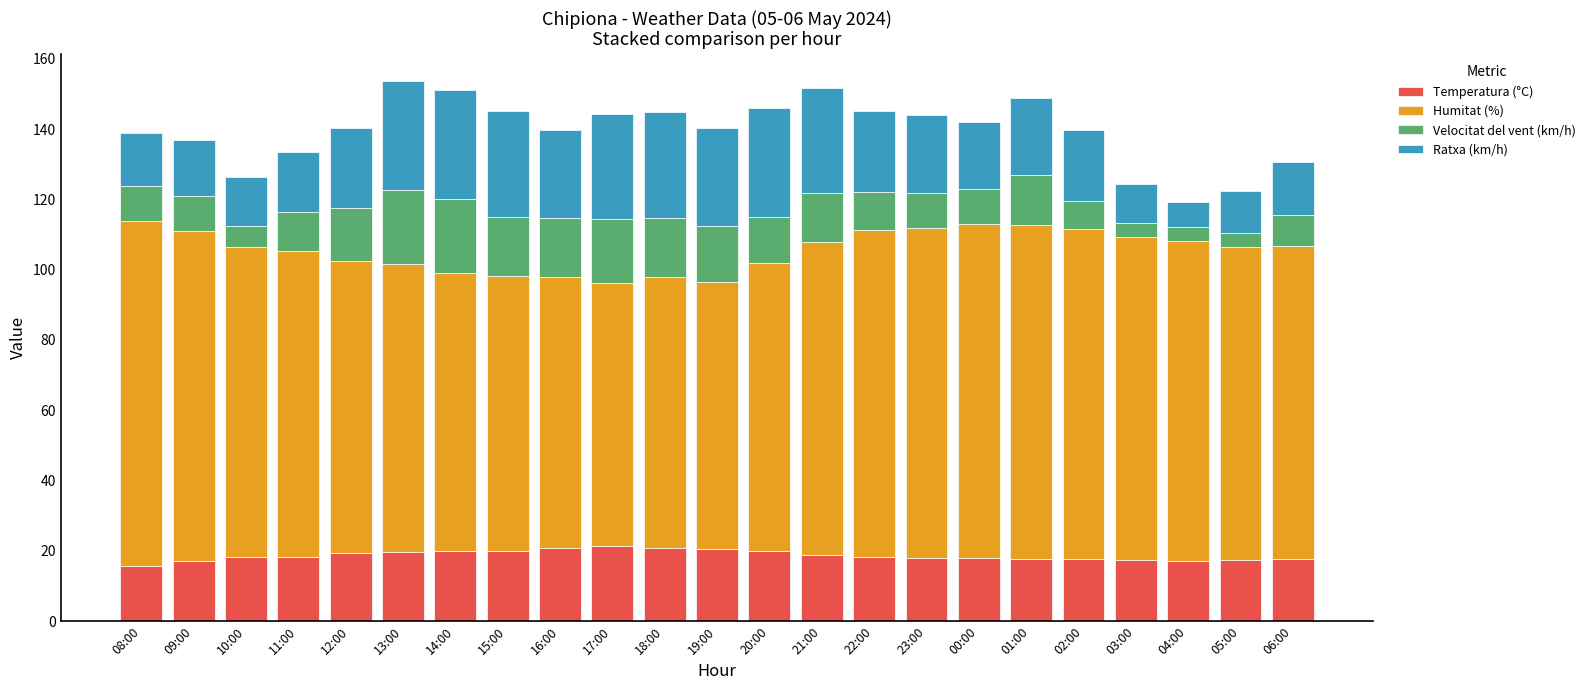

What is the sum of the Temperatura (°C) values at 05:00 and 19:00?

37.9